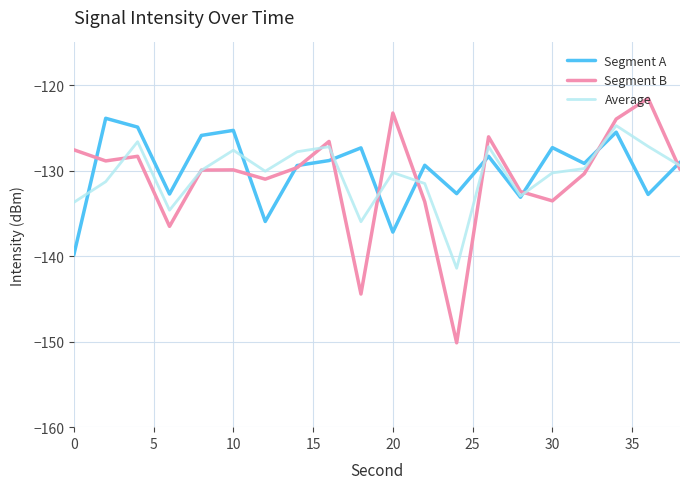

What is the smallest value displayed?

-150.1